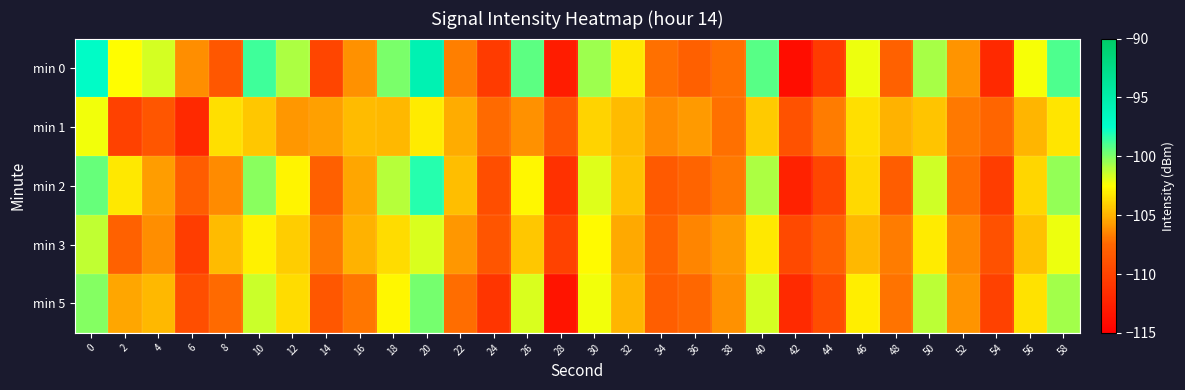

Which category has the lowest value across all series?

42